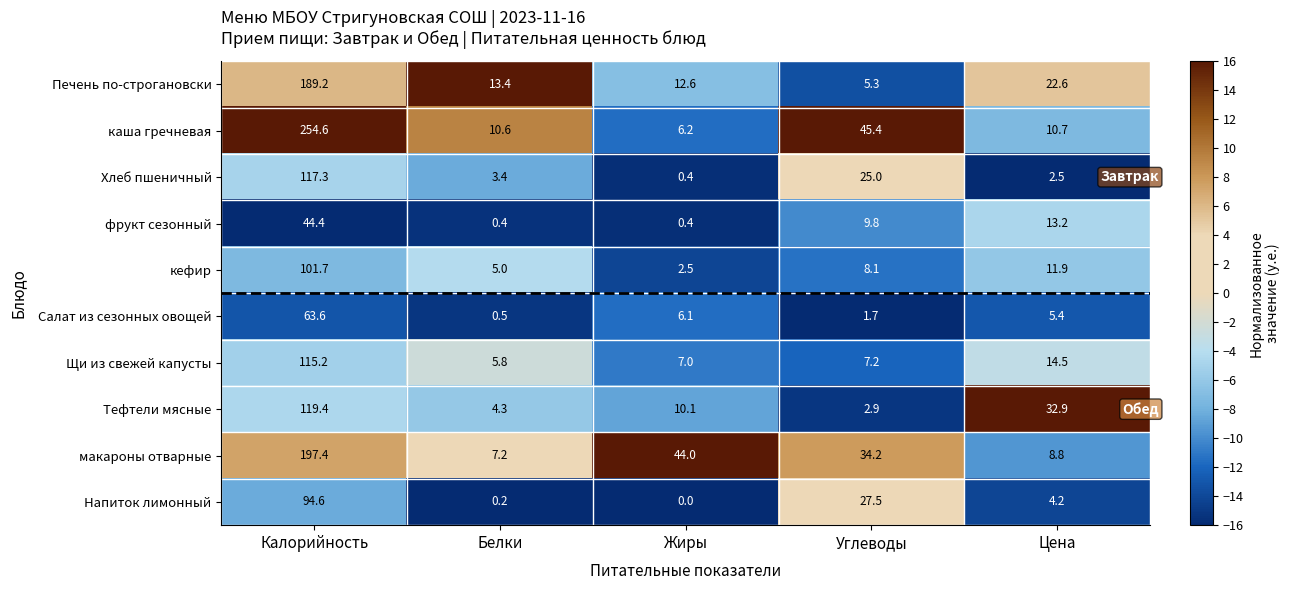

What is the sum of the Печень по-строгановски values at Жиры and Углеводы?

17.9